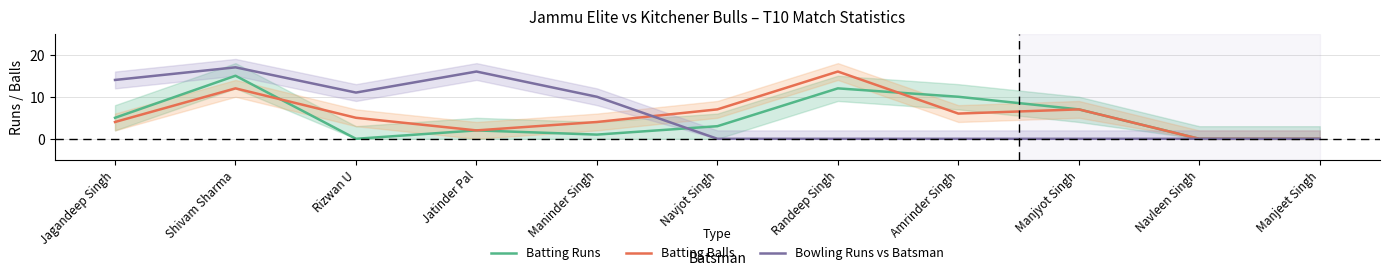

Reading right to left, what are all the values shown in this chart?

Batting Runs: Manjeet Singh=0	Navleen Singh=0	Manjyot Singh=7	Amrinder Singh=10	Randeep Singh=12	Navjot Singh=3	Maninder Singh=1	Jatinder Pal=2	Rizwan U=0	Shivam Sharma=15	Jagandeep Singh=5
Batting Balls: Manjeet Singh=0	Navleen Singh=0	Manjyot Singh=7	Amrinder Singh=6	Randeep Singh=16	Navjot Singh=7	Maninder Singh=4	Jatinder Pal=2	Rizwan U=5	Shivam Sharma=12	Jagandeep Singh=4
Bowling Runs vs Batsman: Manjeet Singh=0	Navleen Singh=0	Manjyot Singh=0	Amrinder Singh=0	Randeep Singh=0	Navjot Singh=0	Maninder Singh=10	Jatinder Pal=16	Rizwan U=11	Shivam Sharma=17	Jagandeep Singh=14